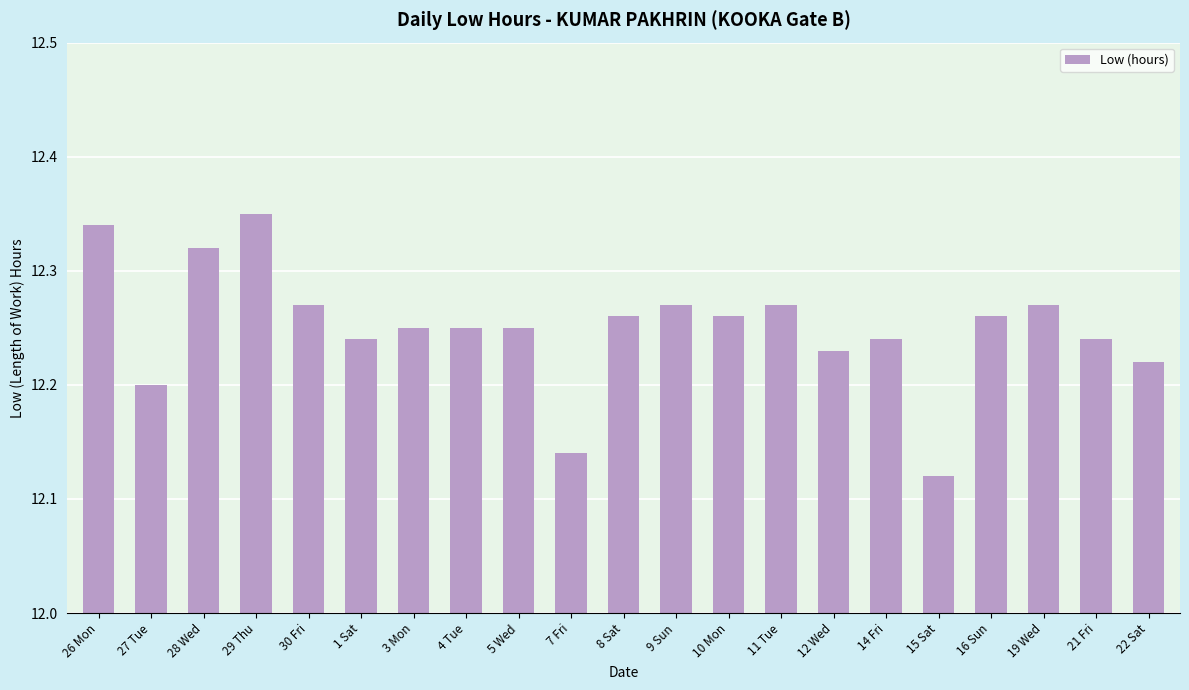

True or false: the data shows 4.3 at 11 Tue.

False